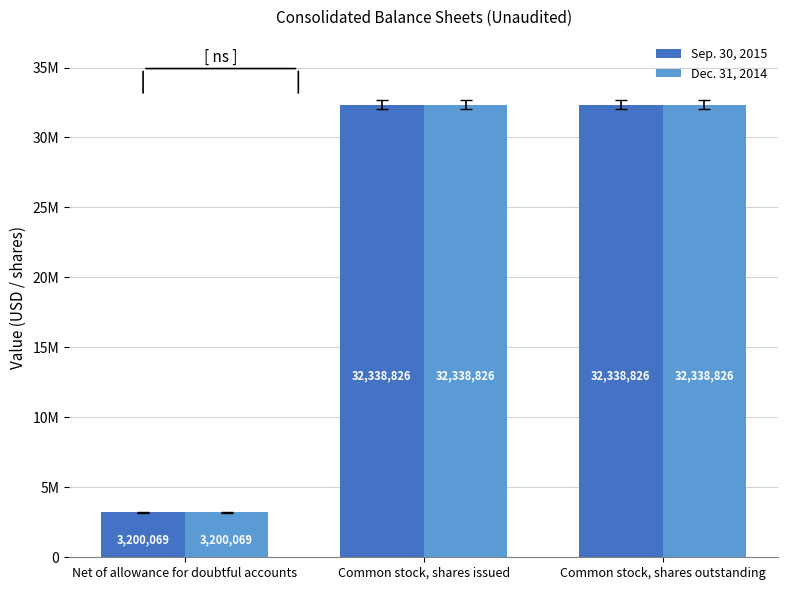

Between Net of allowance for doubtful accounts and Common stock, shares outstanding, which series saw the biggest shift?

Sep. 30, 2015